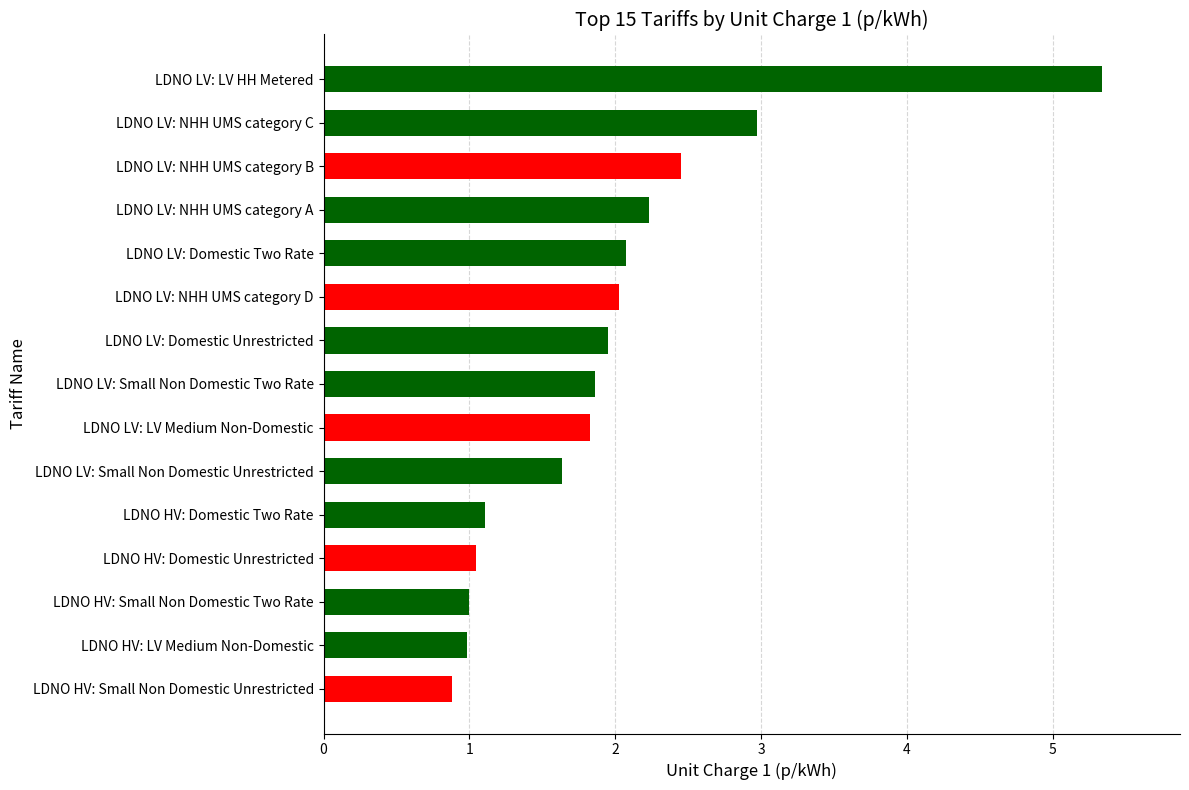

What is the sum of all values?

29.4